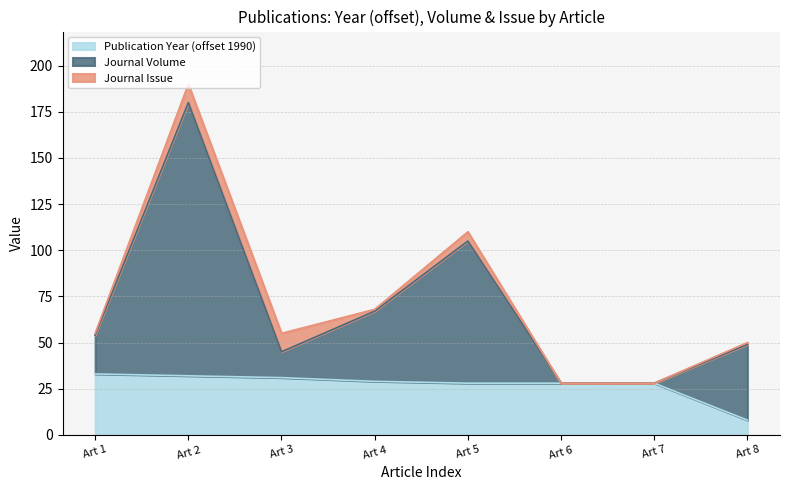

What is the value of the Publication Year point at the 7th from the left?

28